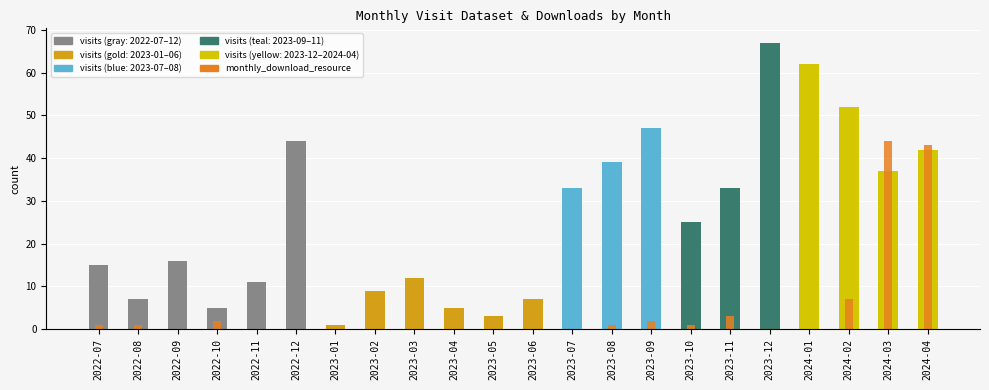

What is the label of the 7th bar from the left?

2023-01